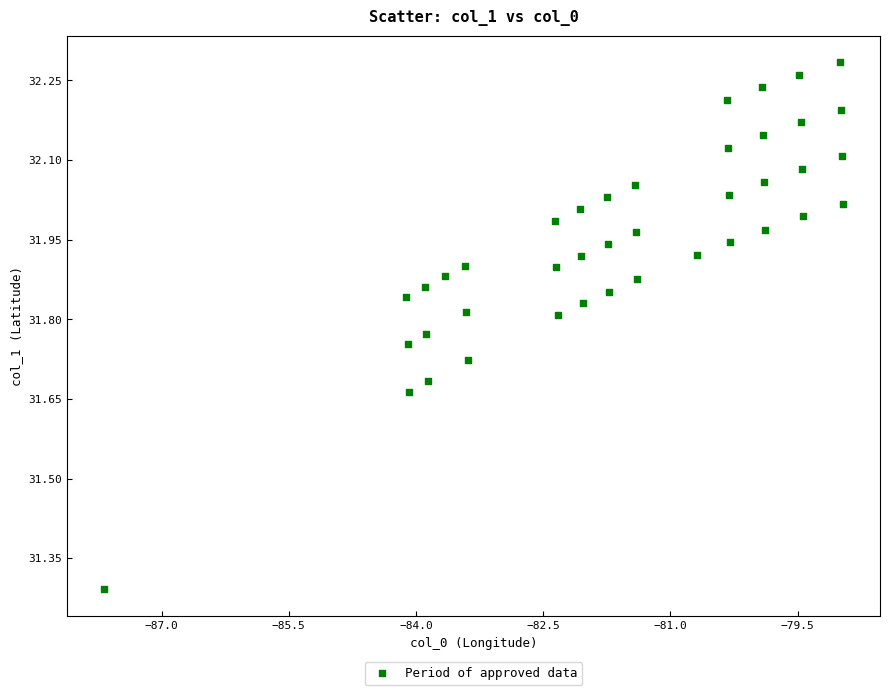

What is the range of X values (max minus min)?

8.7